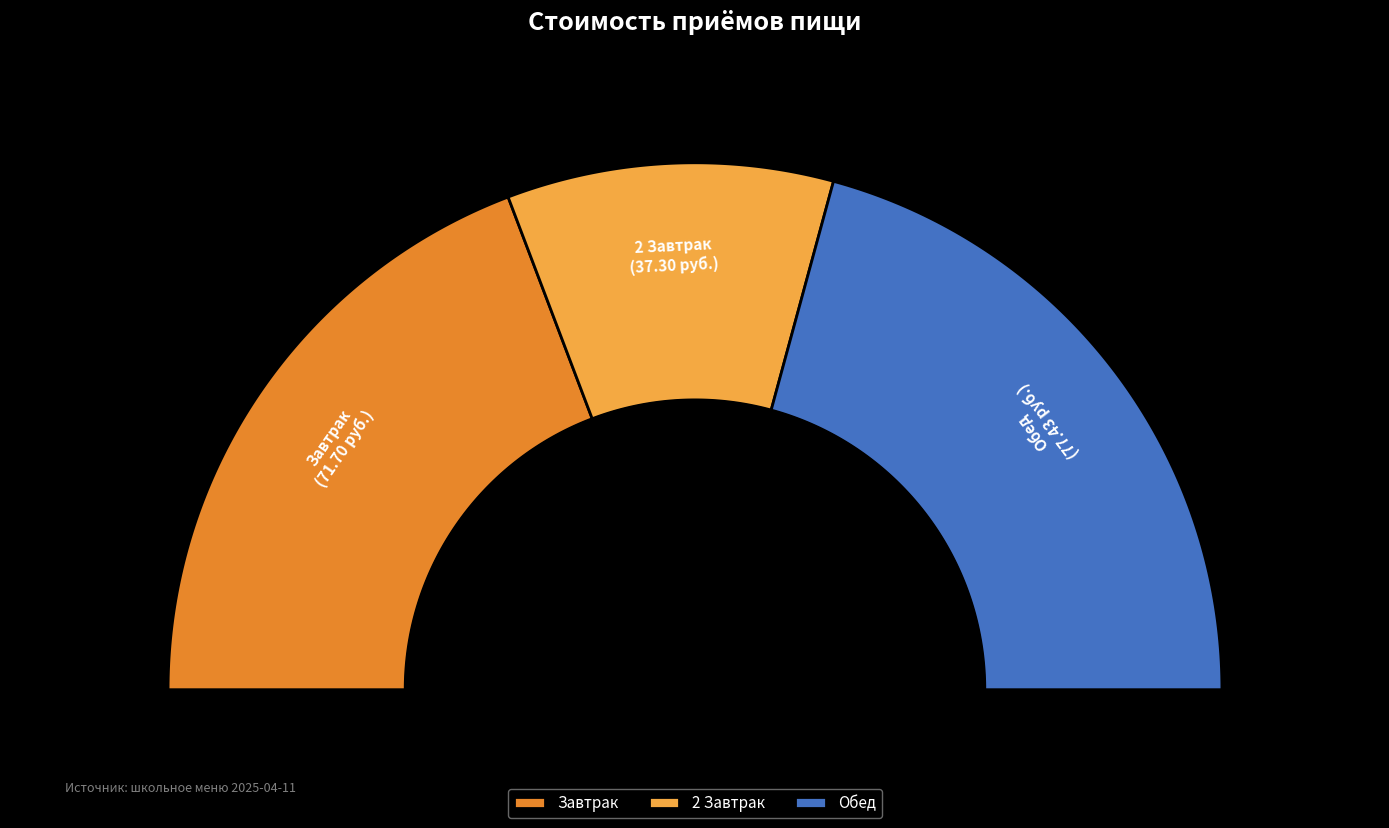

Is there any slice that represents more than half of the pie?

No